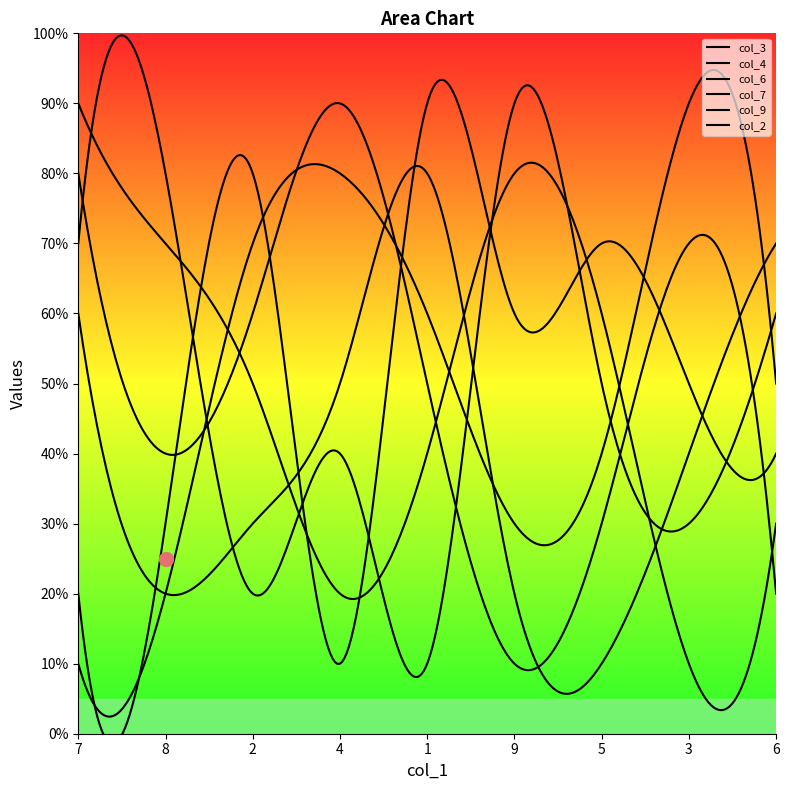

How many intersections are there between col_9 and col_2?

4